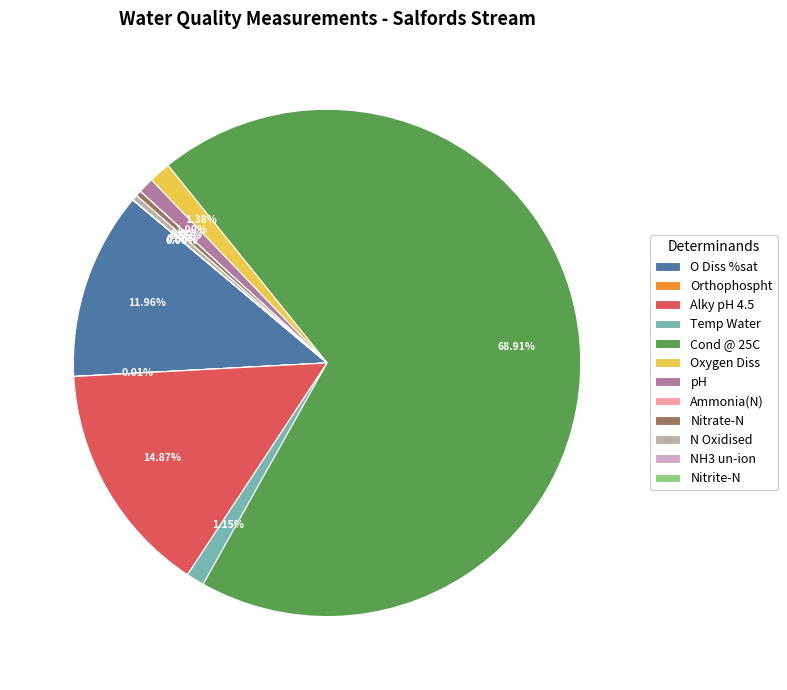

How much of the chart is everything except pH?

99.0%